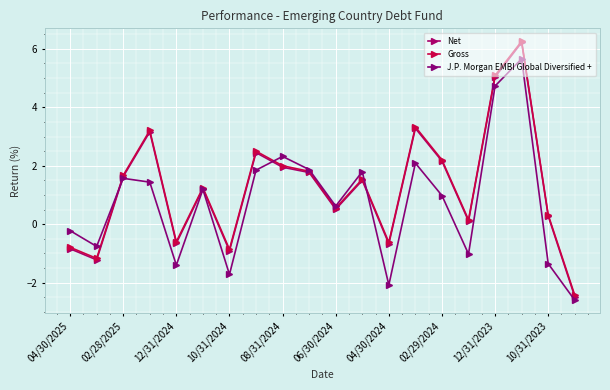

What are all the series names shown in the legend?

Net, Gross, J.P. Morgan EMBI Global Diversified +